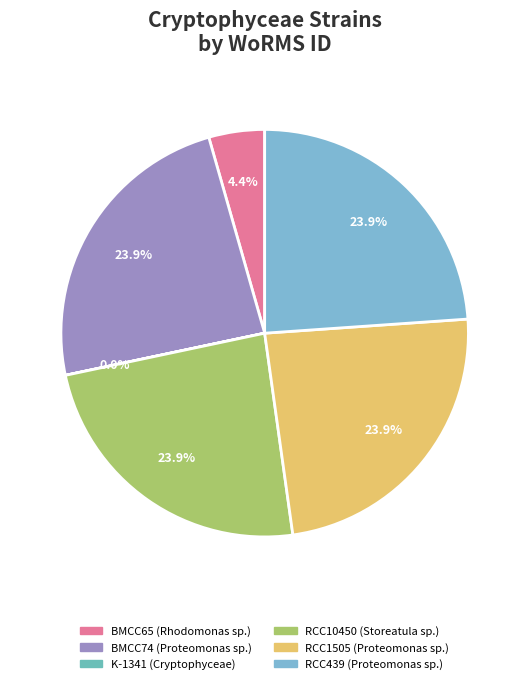

To the nearest percent, what is the average slice percentage?

17%